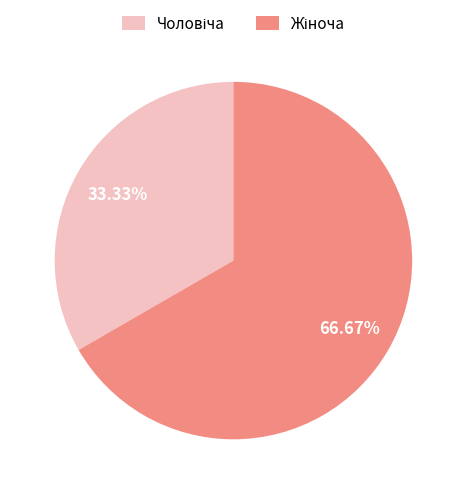

Is there a majority slice in this chart?

Yes